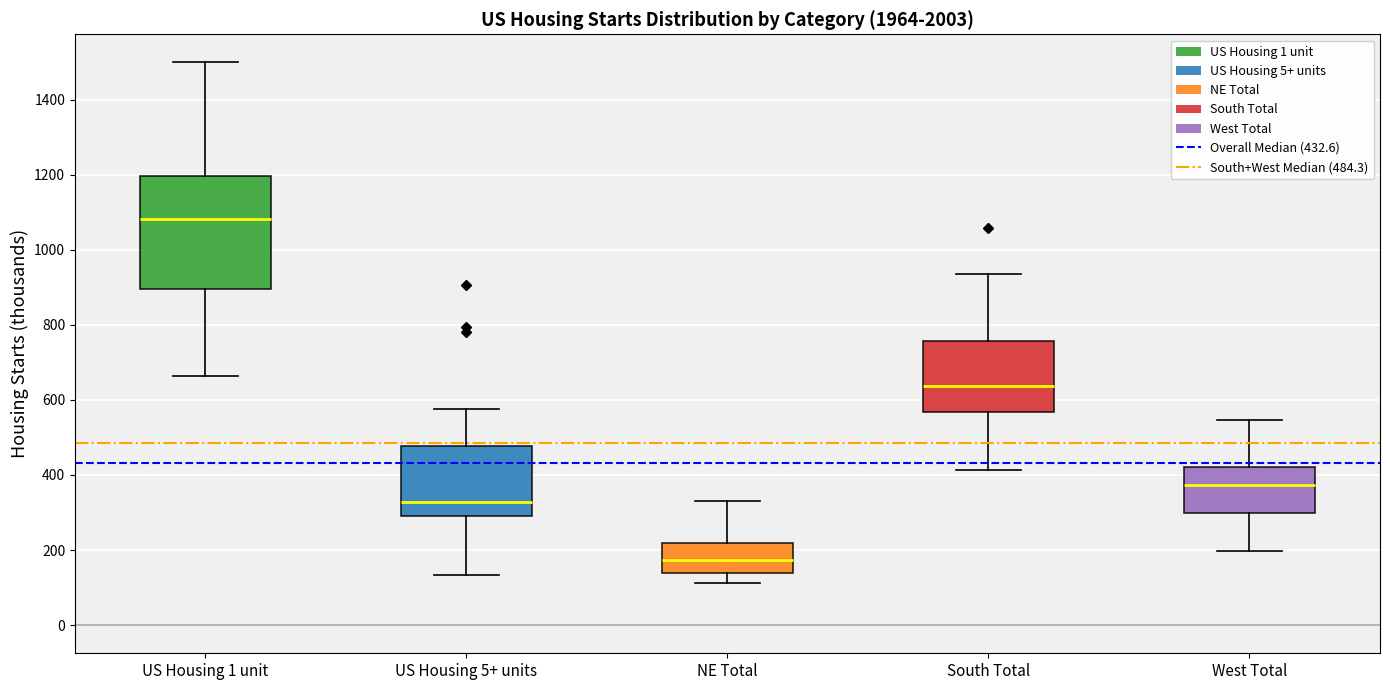

Reading left to right, transcribe this box plot: for each box, give where its median line is, the range the box spans, and where its two whiskers end, as read against the y-axis. The values are not printed on the chart, so give them approximately, as read against the axis.

US Housing 1 unit: median 1080, box 900 to 1200, whiskers 660 to 1500
US Housing 5+ units: median 320, box 300 to 480, whiskers 140 to 580
NE Total: median 180, box 140 to 220, whiskers 120 to 320
South Total: median 640, box 560 to 760, whiskers 420 to 940
West Total: median 380, box 300 to 420, whiskers 200 to 540